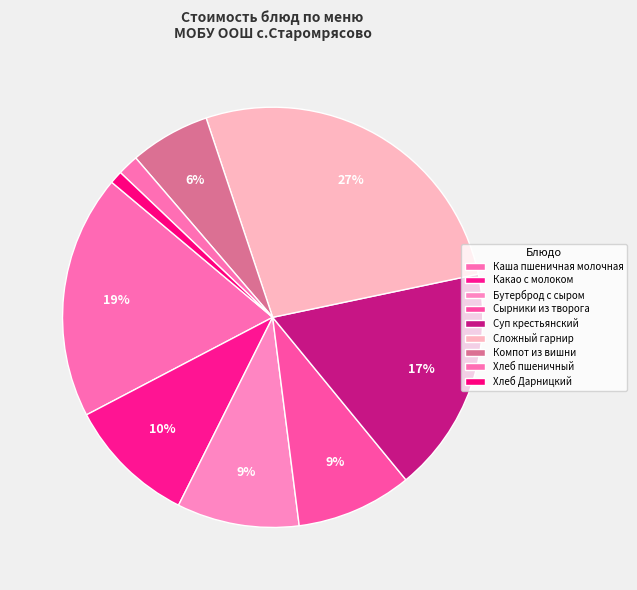

How many slices are in this pie chart?

9